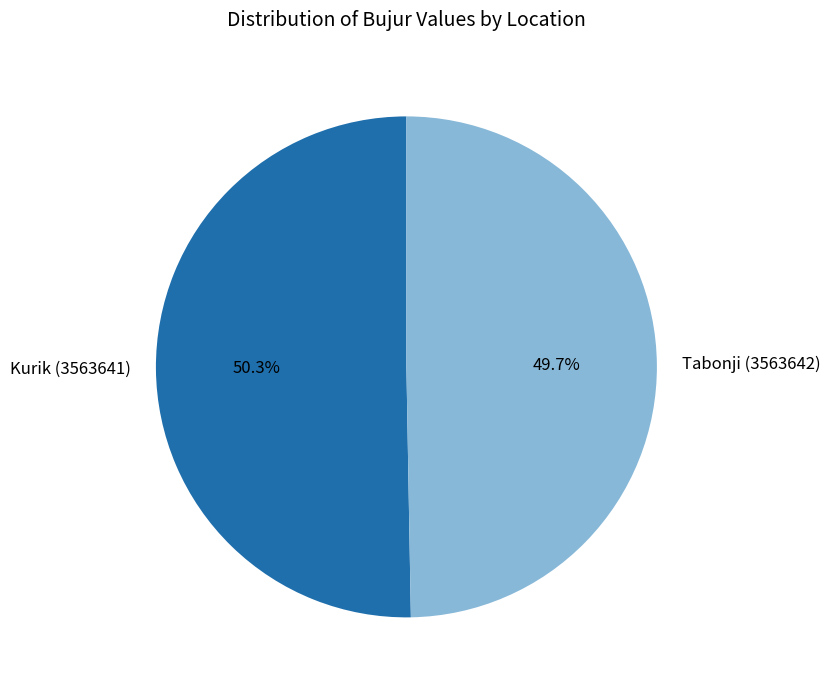

The Tabonji (3563642) slice represents 61% of the pie. True or false?

False